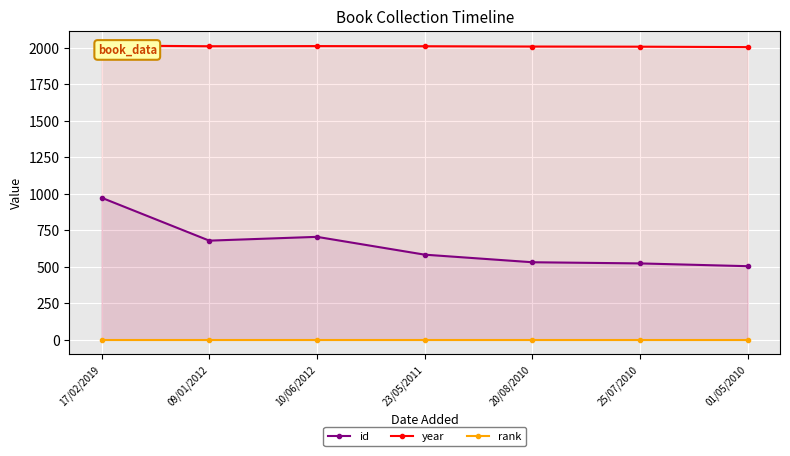

Rank the series by their average value, from highest to lowest.

year, id, rank